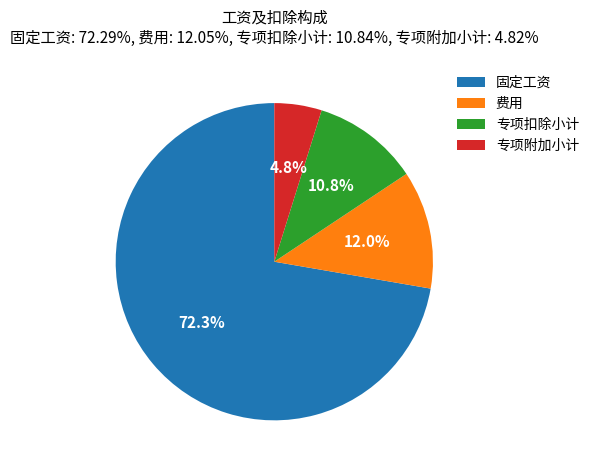

Between 费用 and 专项扣除小计, which is larger?

费用